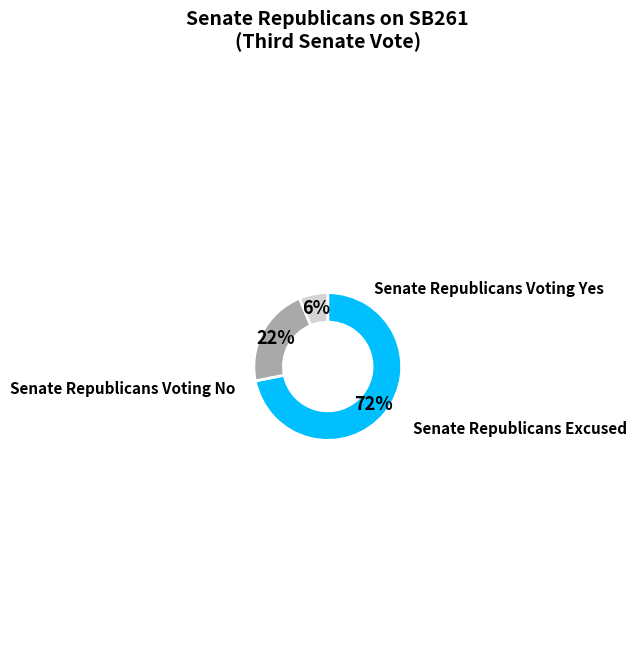

Does any single category account for the majority?

Yes